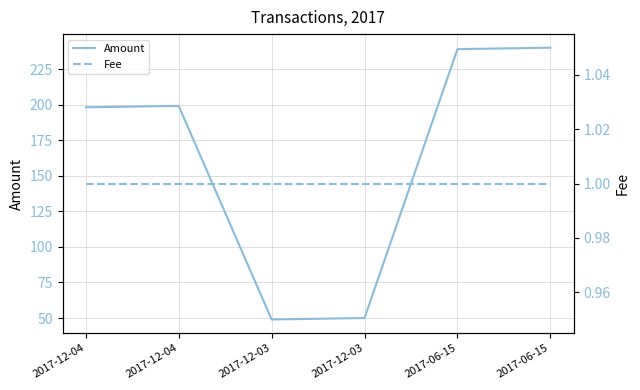

True or false: Fee and Amount cross at least once.

False